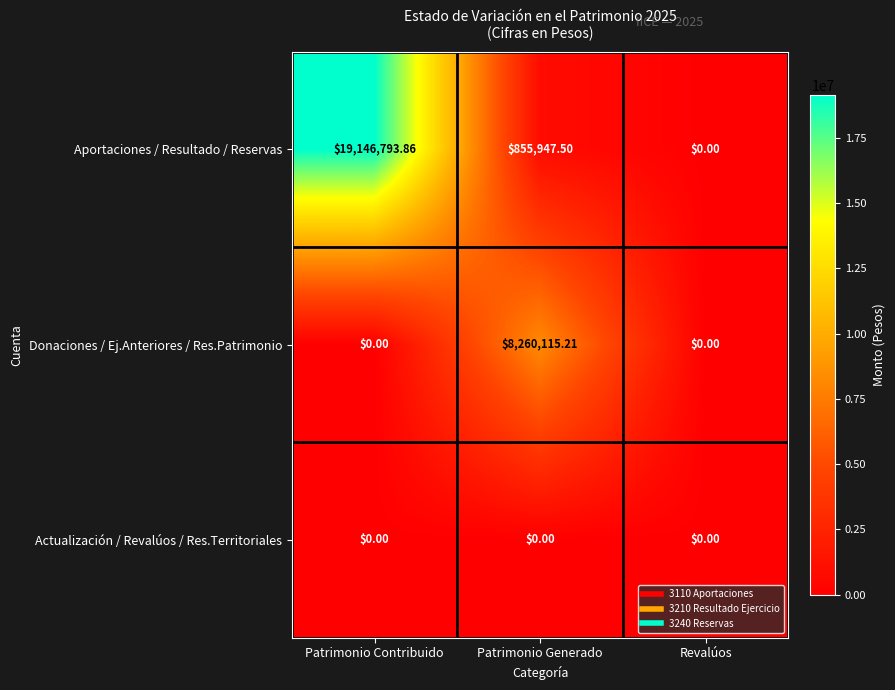

Which category has the highest value across all series?

Patrimonio Contribuido